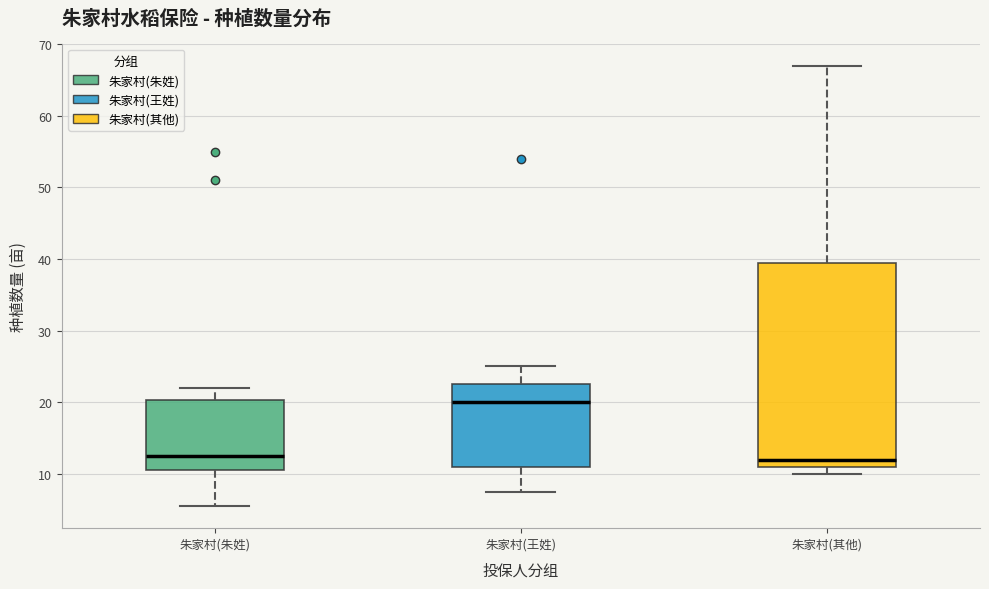

Reading left to right, transcribe this box plot: for each box, give where its median line is, the range the box spans, and where its two whiskers end, as read against the y-axis. The values are not printed on the chart, so give them approximately, as read against the axis.

朱家村(朱姓): median 13, box 11 to 20, whiskers 5 to 22
朱家村(王姓): median 20, box 11 to 23, whiskers 8 to 25
朱家村(其他): median 12, box 11 to 40, whiskers 10 to 67